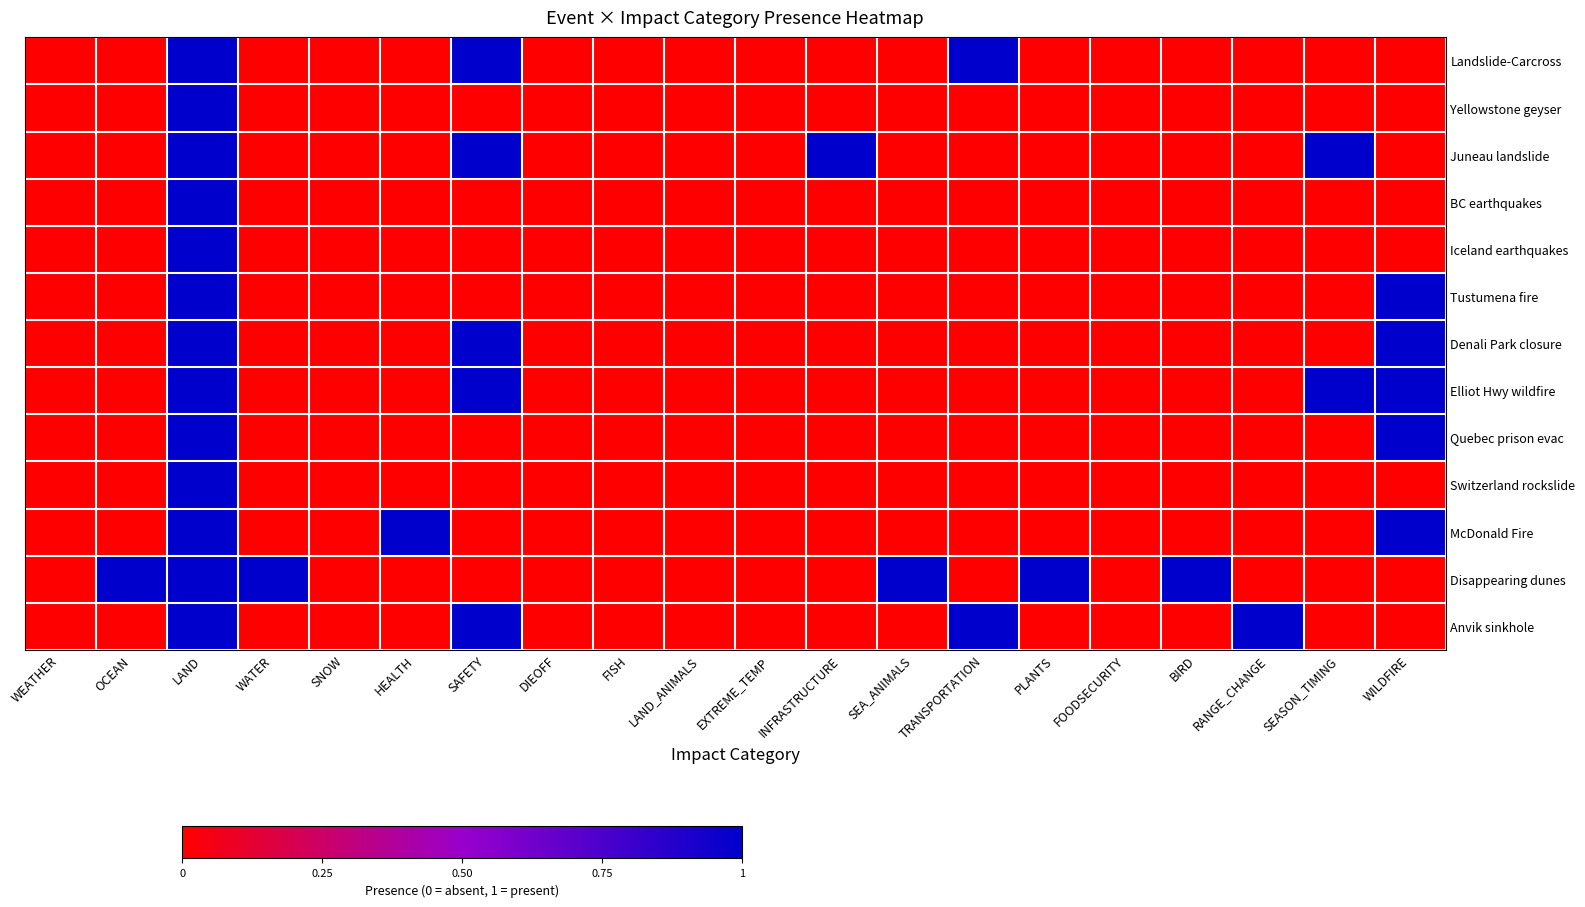

Reading left to right, transcribe all the data shown in this chart.

Landslide-Carcross: WEATHER=0	OCEAN=0	LAND=1	WATER=0	SNOW=0	HEALTH=0	SAFETY=1	DIEOFF=0	FISH=0	LAND_ANIMALS=0	EXTREME_TEMP=0	INFRASTRUCTURE=0	SEA_ANIMALS=0	TRANSPORTATION=1	PLANTS=0	FOODSECURITY=0	BIRD=0	RANGE_CHANGE=0	SEASON_TIMING=0	WILDFIRE=0
Yellowstone geyser: WEATHER=0	OCEAN=0	LAND=1	WATER=0	SNOW=0	HEALTH=0	SAFETY=0	DIEOFF=0	FISH=0	LAND_ANIMALS=0	EXTREME_TEMP=0	INFRASTRUCTURE=0	SEA_ANIMALS=0	TRANSPORTATION=0	PLANTS=0	FOODSECURITY=0	BIRD=0	RANGE_CHANGE=0	SEASON_TIMING=0	WILDFIRE=0
Juneau landslide: WEATHER=0	OCEAN=0	LAND=1	WATER=0	SNOW=0	HEALTH=0	SAFETY=1	DIEOFF=0	FISH=0	LAND_ANIMALS=0	EXTREME_TEMP=0	INFRASTRUCTURE=1	SEA_ANIMALS=0	TRANSPORTATION=0	PLANTS=0	FOODSECURITY=0	BIRD=0	RANGE_CHANGE=0	SEASON_TIMING=1	WILDFIRE=0
BC earthquakes: WEATHER=0	OCEAN=0	LAND=1	WATER=0	SNOW=0	HEALTH=0	SAFETY=0	DIEOFF=0	FISH=0	LAND_ANIMALS=0	EXTREME_TEMP=0	INFRASTRUCTURE=0	SEA_ANIMALS=0	TRANSPORTATION=0	PLANTS=0	FOODSECURITY=0	BIRD=0	RANGE_CHANGE=0	SEASON_TIMING=0	WILDFIRE=0
Iceland earthquakes: WEATHER=0	OCEAN=0	LAND=1	WATER=0	SNOW=0	HEALTH=0	SAFETY=0	DIEOFF=0	FISH=0	LAND_ANIMALS=0	EXTREME_TEMP=0	INFRASTRUCTURE=0	SEA_ANIMALS=0	TRANSPORTATION=0	PLANTS=0	FOODSECURITY=0	BIRD=0	RANGE_CHANGE=0	SEASON_TIMING=0	WILDFIRE=0
Tustumena fire: WEATHER=0	OCEAN=0	LAND=1	WATER=0	SNOW=0	HEALTH=0	SAFETY=0	DIEOFF=0	FISH=0	LAND_ANIMALS=0	EXTREME_TEMP=0	INFRASTRUCTURE=0	SEA_ANIMALS=0	TRANSPORTATION=0	PLANTS=0	FOODSECURITY=0	BIRD=0	RANGE_CHANGE=0	SEASON_TIMING=0	WILDFIRE=1
Denali Park closure: WEATHER=0	OCEAN=0	LAND=1	WATER=0	SNOW=0	HEALTH=0	SAFETY=1	DIEOFF=0	FISH=0	LAND_ANIMALS=0	EXTREME_TEMP=0	INFRASTRUCTURE=0	SEA_ANIMALS=0	TRANSPORTATION=0	PLANTS=0	FOODSECURITY=0	BIRD=0	RANGE_CHANGE=0	SEASON_TIMING=0	WILDFIRE=1
Elliot Hwy wildfire: WEATHER=0	OCEAN=0	LAND=1	WATER=0	SNOW=0	HEALTH=0	SAFETY=1	DIEOFF=0	FISH=0	LAND_ANIMALS=0	EXTREME_TEMP=0	INFRASTRUCTURE=0	SEA_ANIMALS=0	TRANSPORTATION=0	PLANTS=0	FOODSECURITY=0	BIRD=0	RANGE_CHANGE=0	SEASON_TIMING=1	WILDFIRE=1
Quebec prison evac: WEATHER=0	OCEAN=0	LAND=1	WATER=0	SNOW=0	HEALTH=0	SAFETY=0	DIEOFF=0	FISH=0	LAND_ANIMALS=0	EXTREME_TEMP=0	INFRASTRUCTURE=0	SEA_ANIMALS=0	TRANSPORTATION=0	PLANTS=0	FOODSECURITY=0	BIRD=0	RANGE_CHANGE=0	SEASON_TIMING=0	WILDFIRE=1
Switzerland rockslide: WEATHER=0	OCEAN=0	LAND=1	WATER=0	SNOW=0	HEALTH=0	SAFETY=0	DIEOFF=0	FISH=0	LAND_ANIMALS=0	EXTREME_TEMP=0	INFRASTRUCTURE=0	SEA_ANIMALS=0	TRANSPORTATION=0	PLANTS=0	FOODSECURITY=0	BIRD=0	RANGE_CHANGE=0	SEASON_TIMING=0	WILDFIRE=0
McDonald Fire: WEATHER=0	OCEAN=0	LAND=1	WATER=0	SNOW=0	HEALTH=1	SAFETY=0	DIEOFF=0	FISH=0	LAND_ANIMALS=0	EXTREME_TEMP=0	INFRASTRUCTURE=0	SEA_ANIMALS=0	TRANSPORTATION=0	PLANTS=0	FOODSECURITY=0	BIRD=0	RANGE_CHANGE=0	SEASON_TIMING=0	WILDFIRE=1
Disappearing dunes: WEATHER=0	OCEAN=1	LAND=1	WATER=1	SNOW=0	HEALTH=0	SAFETY=0	DIEOFF=0	FISH=0	LAND_ANIMALS=0	EXTREME_TEMP=0	INFRASTRUCTURE=0	SEA_ANIMALS=1	TRANSPORTATION=0	PLANTS=1	FOODSECURITY=0	BIRD=1	RANGE_CHANGE=0	SEASON_TIMING=0	WILDFIRE=0
Anvik sinkhole: WEATHER=0	OCEAN=0	LAND=1	WATER=0	SNOW=0	HEALTH=0	SAFETY=1	DIEOFF=0	FISH=0	LAND_ANIMALS=0	EXTREME_TEMP=0	INFRASTRUCTURE=0	SEA_ANIMALS=0	TRANSPORTATION=1	PLANTS=0	FOODSECURITY=0	BIRD=0	RANGE_CHANGE=1	SEASON_TIMING=0	WILDFIRE=0